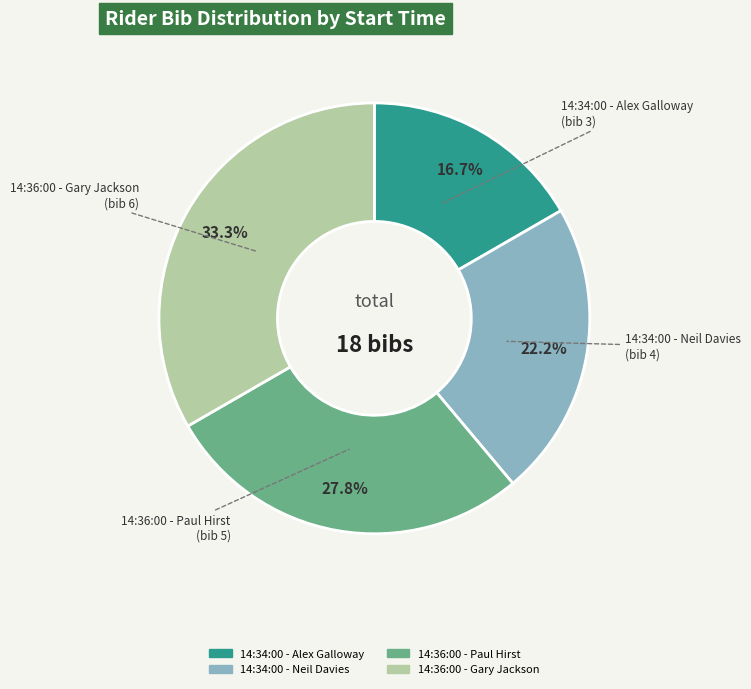

Is there a majority slice in this chart?

No